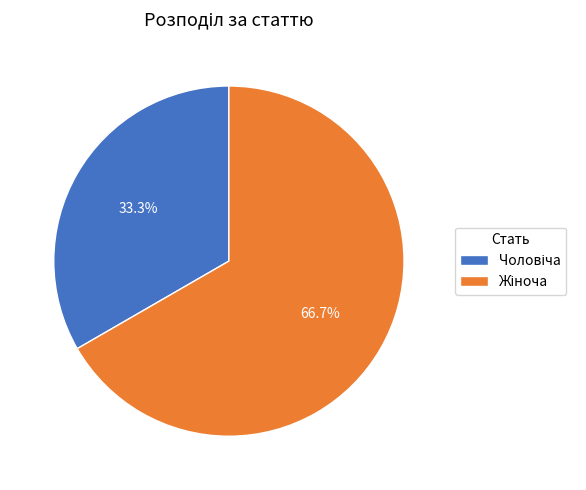

Does any single category account for the majority?

Yes